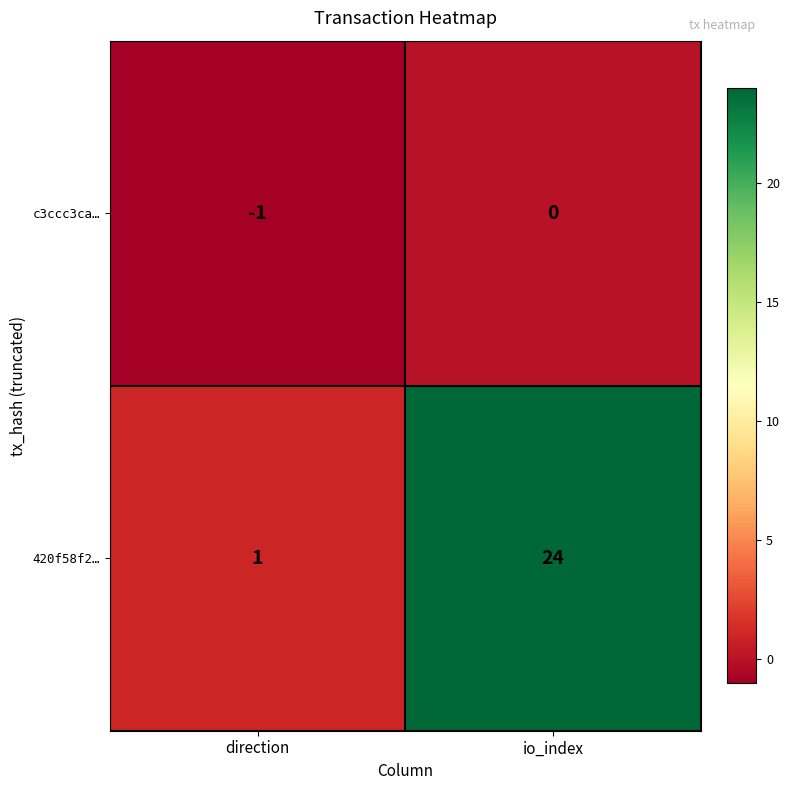

True or false: c3ccc3ca… has a value of 0 at direction.

False